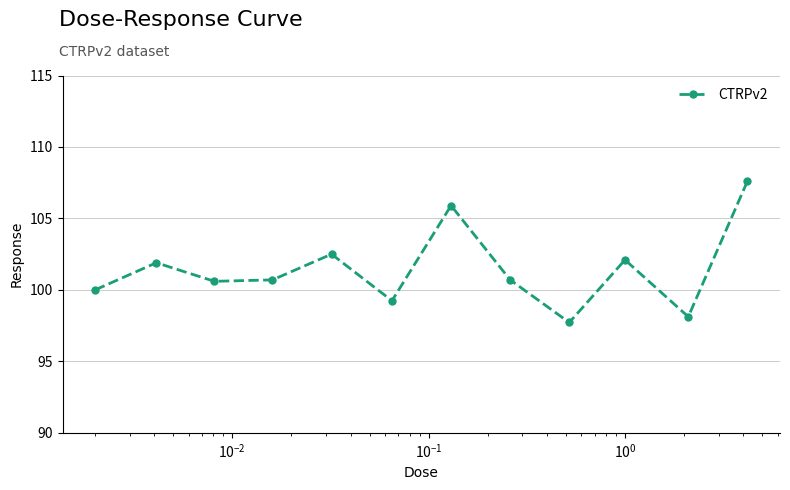

True or false: the data has more than 2 interior local peaks.

True